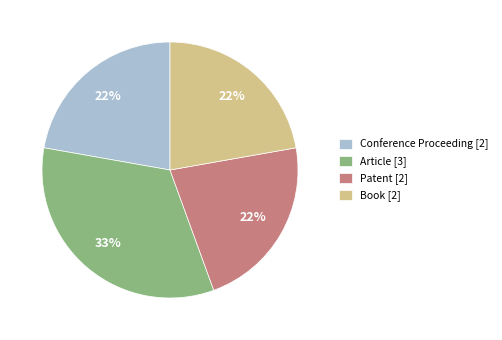

Count the number of slices in the pie.

4